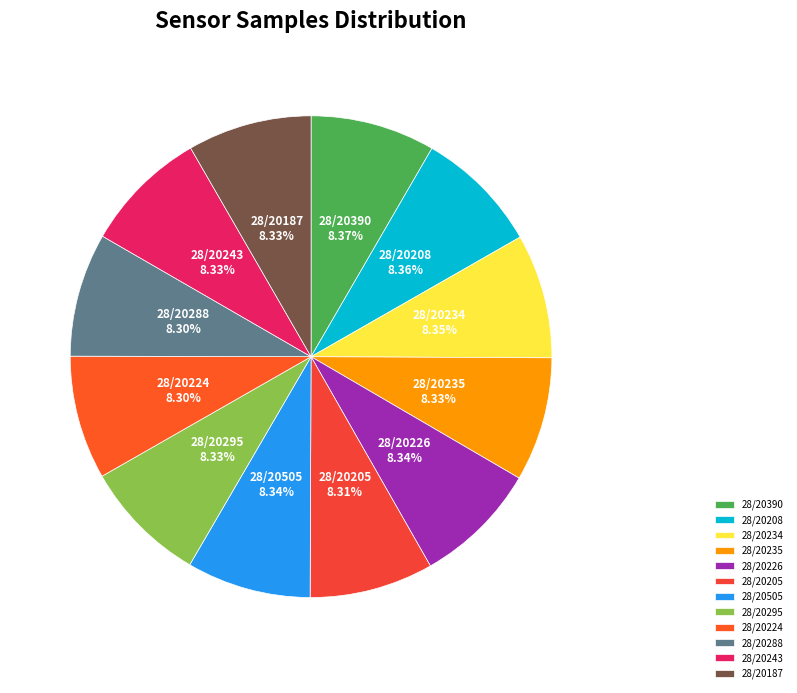

How many slices are in this pie chart?

12